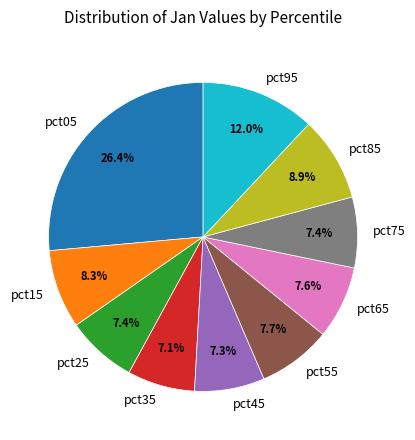

How many segments does this pie chart have?

10